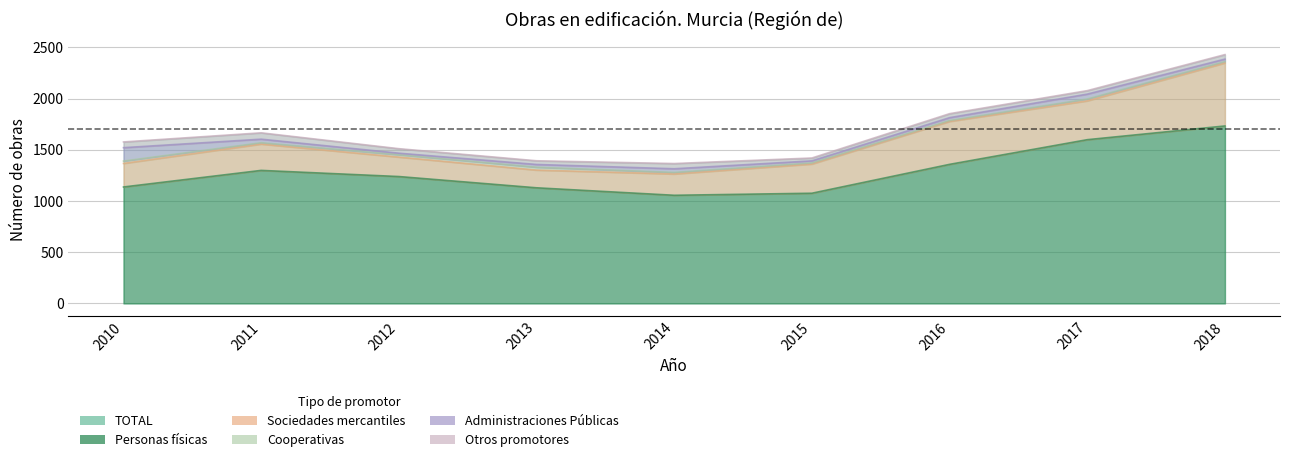

Is the value of Sociedades mercantiles at 2011 greater than the value of Otros promotores at 2012?

Yes